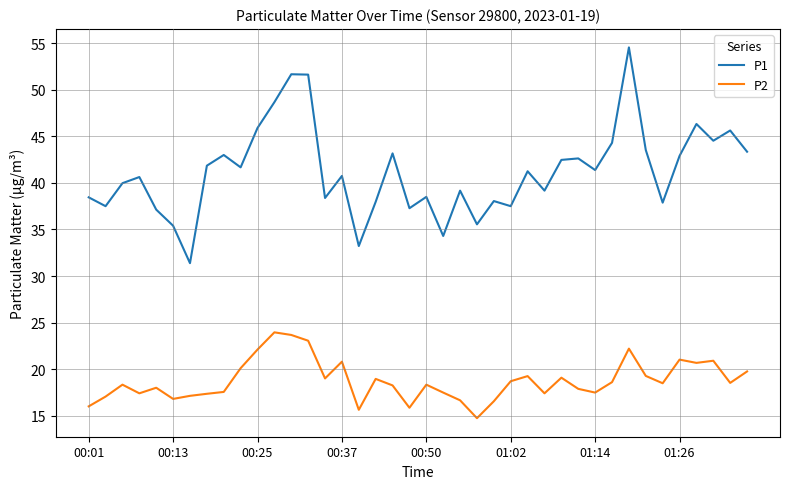

What is the smallest value displayed?

14.7